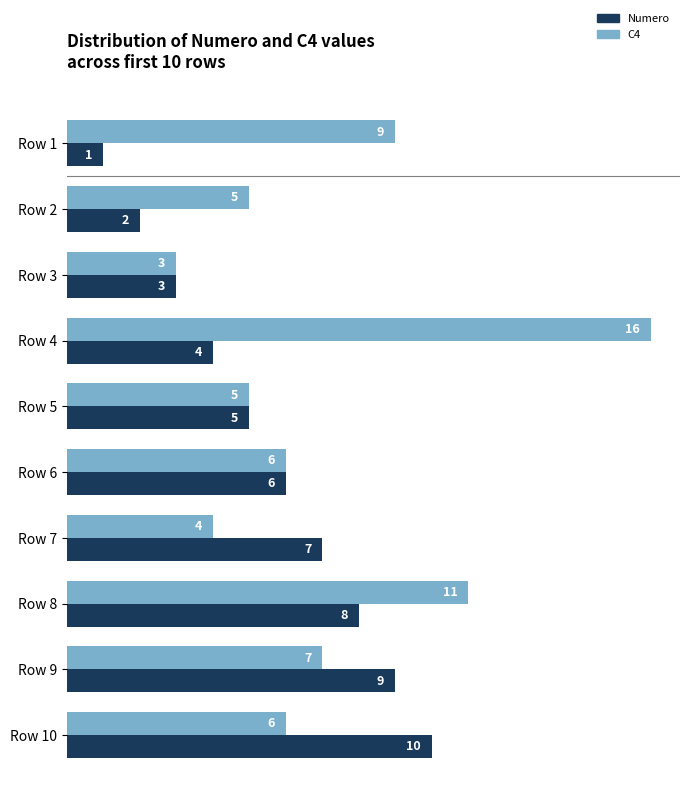

Is it true that Numero equals 1 at Row 1?

True